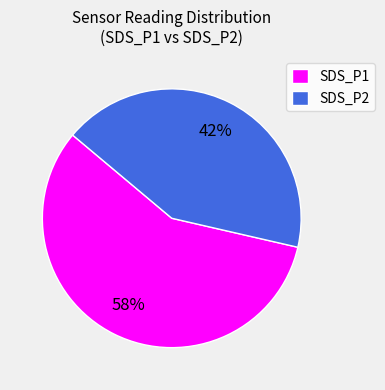

Rank the categories by value from highest to lowest.

SDS_P1, SDS_P2